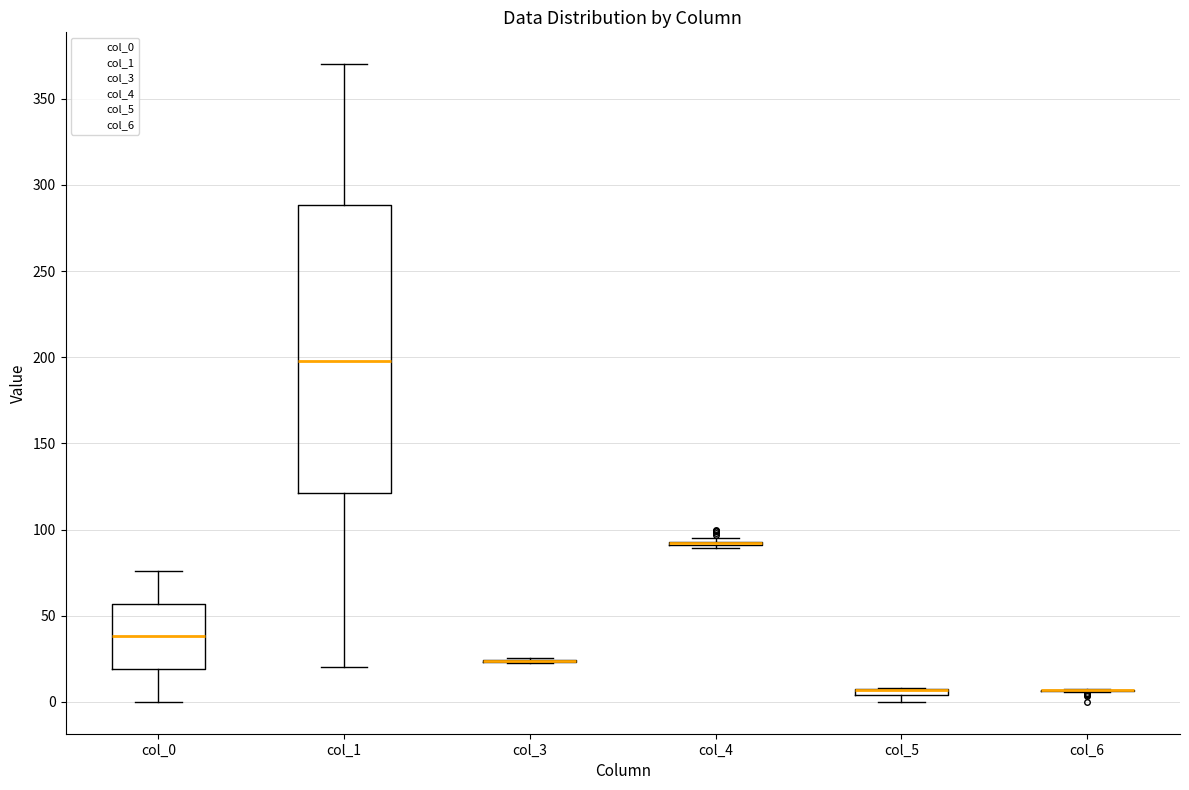

Comparing the boxes themselves (not the whiskers), which one is the tallest?

col_1